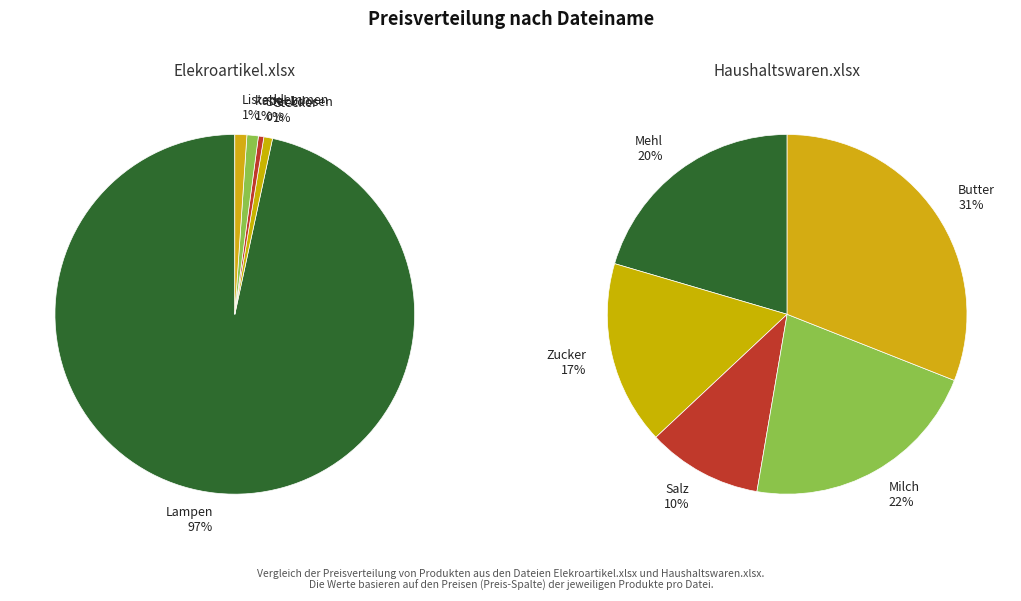

To the nearest percent, what is the difference between the 2 and 3 slice percentages?

1%